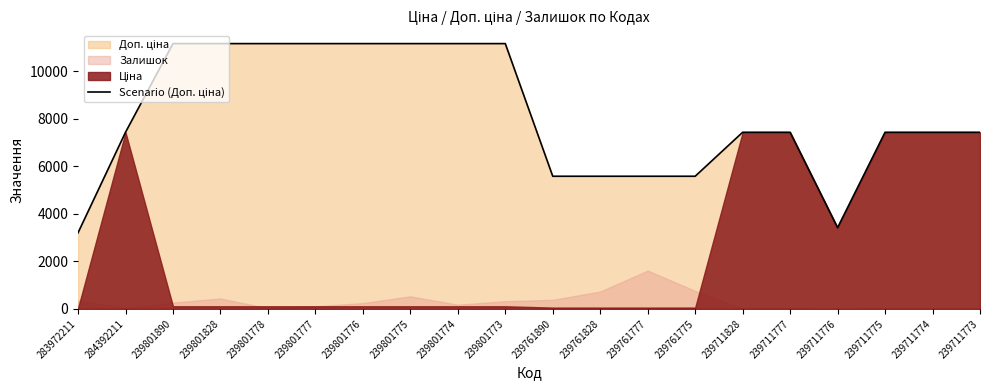

List the labels in order of value, smallest first.

283972211, 239711776, 239761890, 239761828, 239761777, 239761775, 284392211, 239711828, 239711777, 239711775, 239711774, 239711773, 239801890, 239801828, 239801778, 239801777, 239801776, 239801775, 239801774, 239801773